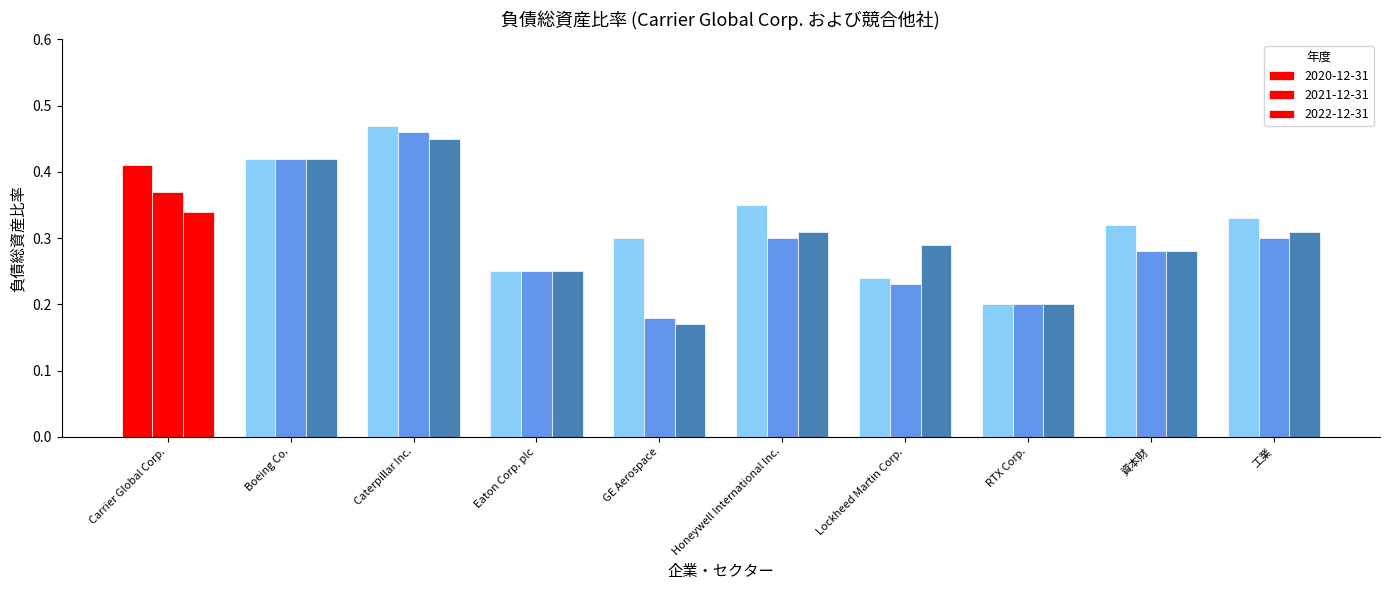

How many bars are there in each group?

3